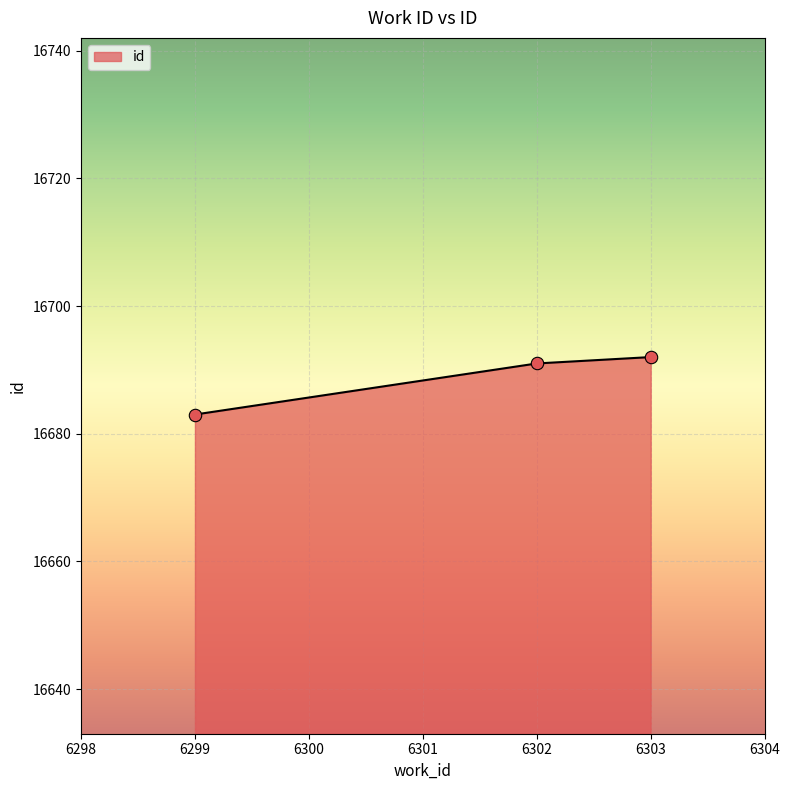

What is the ratio of the value at 6302 to the value at 6303?

1.0